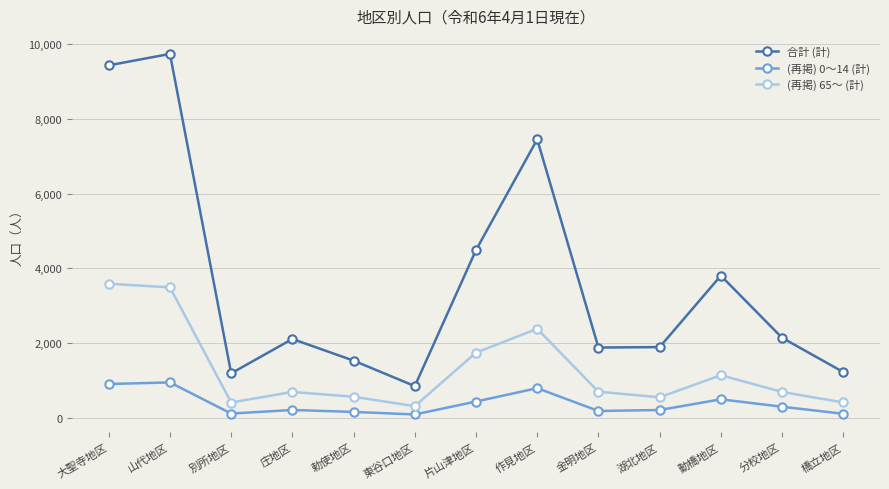

What is the difference between the (再掲) 65～ (計) values at 湖北地区 and 山代地区?

2943